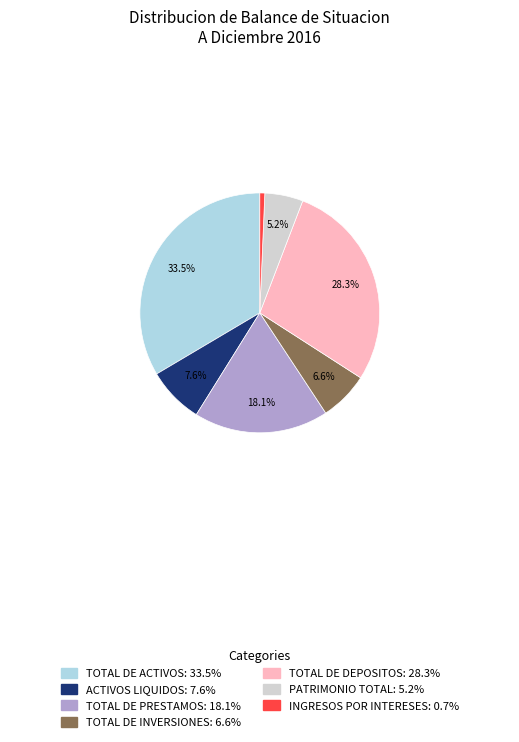

Does any single category account for the majority?

No